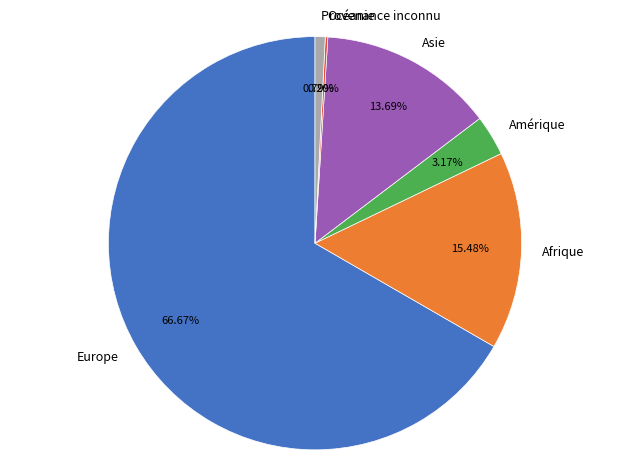

Which has a higher value, Amérique or Asie?

Asie